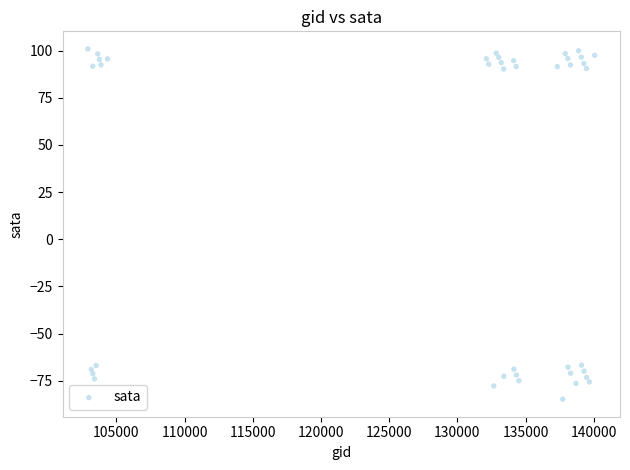

What is the range of X values (max minus min)?

37148.0